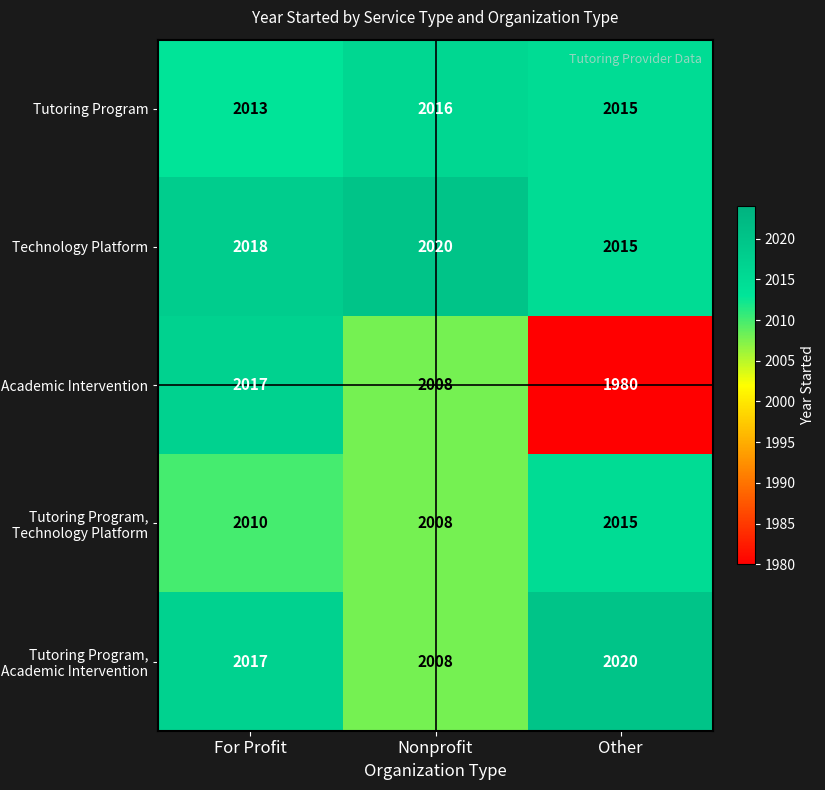

What is the difference between the highest and lowest values at Other?

40